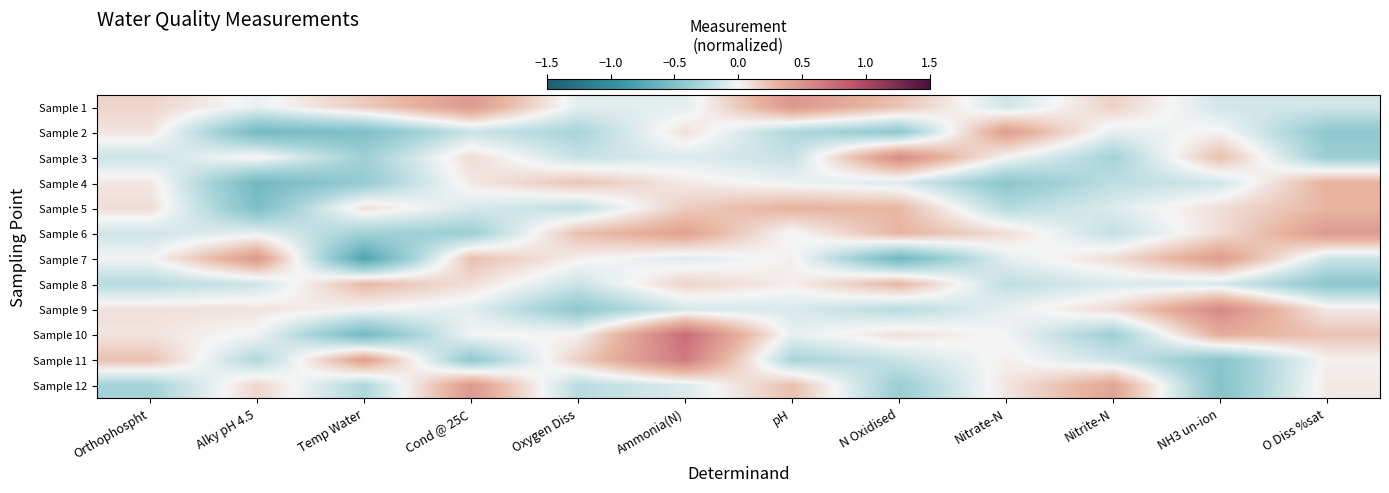

Reading left to right, transcribe all the data shown in this chart.

Sample 1: Orthophospht=0.1	Alky pH 4.5=-0.0	Temp Water=0.2	Cond @ 25C=0.5	Oxygen Diss=-0.1	Ammonia(N)=-0.1	pH=0.5	N Oxidised=0.2	Nitrate-N=-0.1	Nitrite-N=0.2	NH3 un-ion=-0.1	O Diss %sat=-0.1
Sample 2: Orthophospht=0.1	Alky pH 4.5=-0.6	Temp Water=-0.5	Cond @ 25C=-0.2	Oxygen Diss=-0.3	Ammonia(N)=0.1	pH=-0.3	N Oxidised=-0.4	Nitrate-N=0.4	Nitrite-N=-0.1	NH3 un-ion=0.0	O Diss %sat=-0.4
Sample 3: Orthophospht=-0.2	Alky pH 4.5=0.0	Temp Water=-0.3	Cond @ 25C=0.1	Oxygen Diss=-0.2	Ammonia(N)=-0.1	pH=-0.2	N Oxidised=0.6	Nitrate-N=-0.0	Nitrite-N=-0.3	NH3 un-ion=0.2	O Diss %sat=-0.4
Sample 4: Orthophospht=0.1	Alky pH 4.5=-0.6	Temp Water=-0.4	Cond @ 25C=0.1	Oxygen Diss=0.2	Ammonia(N)=0.1	pH=-0.0	N Oxidised=-0.1	Nitrate-N=-0.4	Nitrite-N=-0.2	NH3 un-ion=-0.1	O Diss %sat=0.3
Sample 5: Orthophospht=0.1	Alky pH 4.5=-0.5	Temp Water=0.1	Cond @ 25C=-0.1	Oxygen Diss=-0.2	Ammonia(N)=0.2	pH=0.3	N Oxidised=0.3	Nitrate-N=-0.3	Nitrite-N=-0.1	NH3 un-ion=0.1	O Diss %sat=0.3
Sample 6: Orthophospht=-0.1	Alky pH 4.5=-0.1	Temp Water=-0.3	Cond @ 25C=-0.4	Oxygen Diss=0.2	Ammonia(N)=0.4	pH=-0.0	N Oxidised=0.3	Nitrate-N=0.1	Nitrite-N=-0.2	NH3 un-ion=0.1	O Diss %sat=0.5
Sample 7: Orthophospht=-0.0	Alky pH 4.5=0.5	Temp Water=-0.8	Cond @ 25C=0.2	Oxygen Diss=0.0	Ammonia(N)=-0.1	pH=0.0	N Oxidised=-0.6	Nitrate-N=-0.1	Nitrite-N=0.1	NH3 un-ion=0.4	O Diss %sat=-0.2
Sample 8: Orthophospht=-0.2	Alky pH 4.5=-0.2	Temp Water=0.3	Cond @ 25C=0.1	Oxygen Diss=-0.2	Ammonia(N)=0.2	pH=0.0	N Oxidised=0.3	Nitrate-N=-0.2	Nitrite-N=-0.1	NH3 un-ion=-0.1	O Diss %sat=-0.4
Sample 9: Orthophospht=0.1	Alky pH 4.5=0.1	Temp Water=0.0	Cond @ 25C=-0.1	Oxygen Diss=-0.4	Ammonia(N)=-0.1	pH=-0.1	N Oxidised=-0.2	Nitrate-N=-0.0	Nitrite-N=0.1	NH3 un-ion=0.6	O Diss %sat=0.1
Sample 10: Orthophospht=0.1	Alky pH 4.5=-0.0	Temp Water=-0.6	Cond @ 25C=-0.0	Oxygen Diss=0.0	Ammonia(N)=0.7	pH=-0.1	N Oxidised=0.1	Nitrate-N=-0.0	Nitrite-N=-0.4	NH3 un-ion=0.3	O Diss %sat=0.2
Sample 11: Orthophospht=0.2	Alky pH 4.5=-0.3	Temp Water=0.4	Cond @ 25C=-0.4	Oxygen Diss=0.2	Ammonia(N)=0.7	pH=-0.3	N Oxidised=-0.2	Nitrate-N=0.0	Nitrite-N=-0.2	NH3 un-ion=-0.5	O Diss %sat=0.0
Sample 12: Orthophospht=-0.3	Alky pH 4.5=0.1	Temp Water=-0.3	Cond @ 25C=0.5	Oxygen Diss=-0.2	Ammonia(N)=-0.1	pH=0.2	N Oxidised=-0.4	Nitrate-N=0.1	Nitrite-N=0.4	NH3 un-ion=-0.5	O Diss %sat=0.1